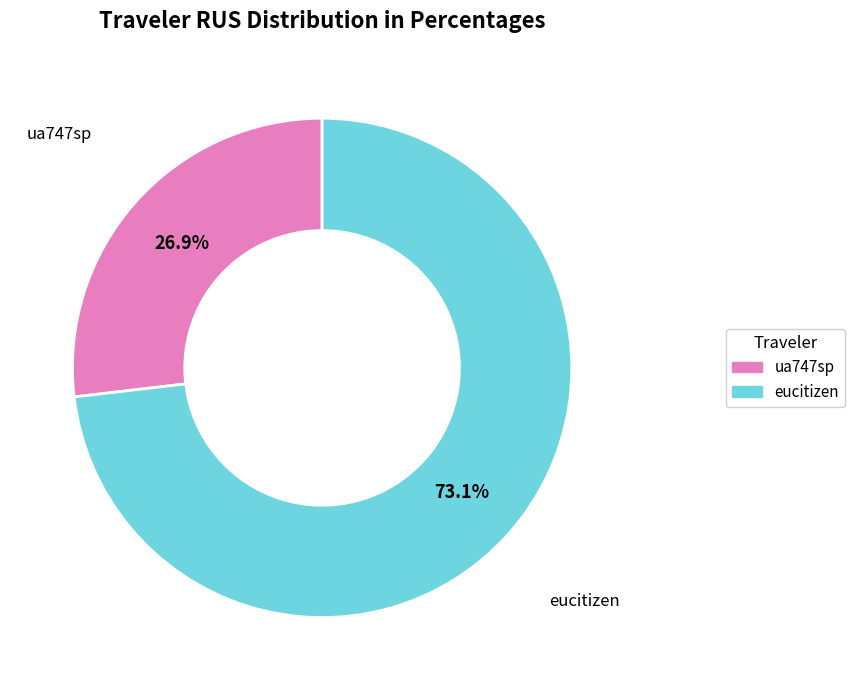

The eucitizen slice represents 73% of the pie. True or false?

True